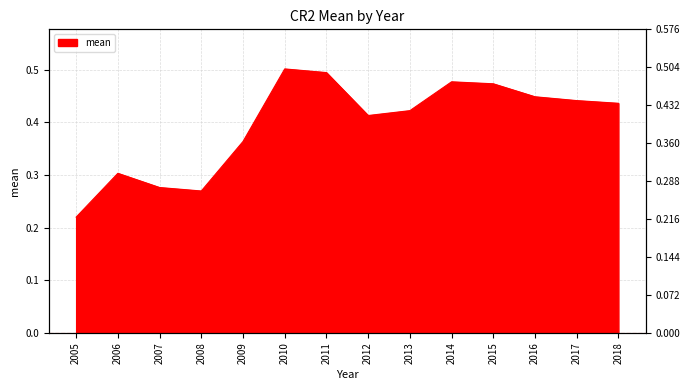

Reading right to left, list all the values displayed in this chart.

2018=0.4	2017=0.4	2016=0.4	2015=0.5	2014=0.5	2013=0.4	2012=0.4	2011=0.5	2010=0.5	2009=0.4	2008=0.3	2007=0.3	2006=0.3	2005=0.2